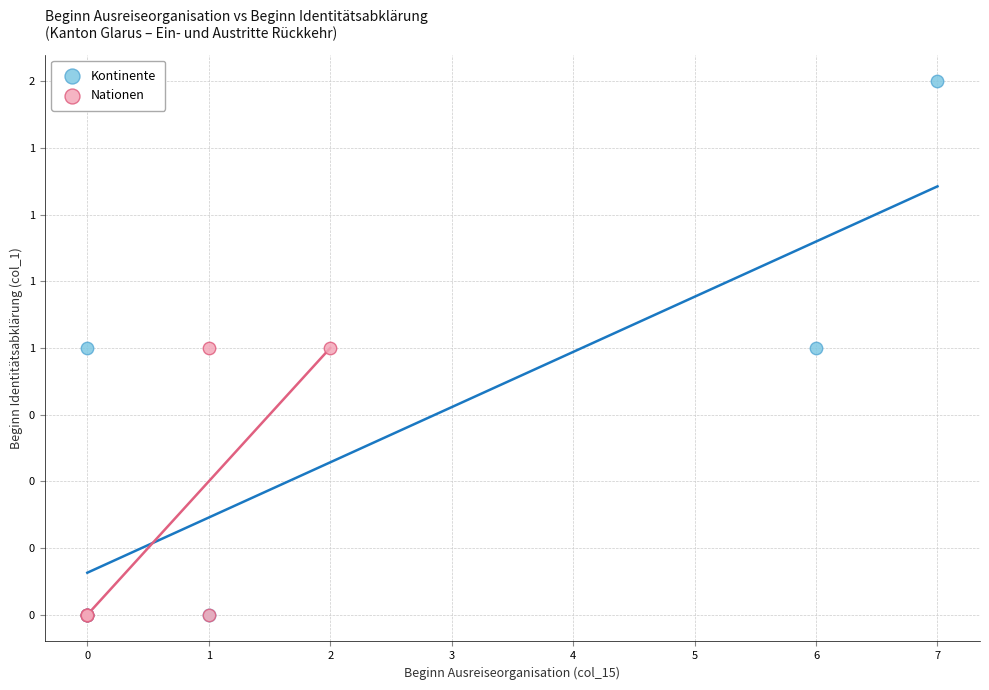

What are all the series names shown in the legend?

Kontinente, Nationen